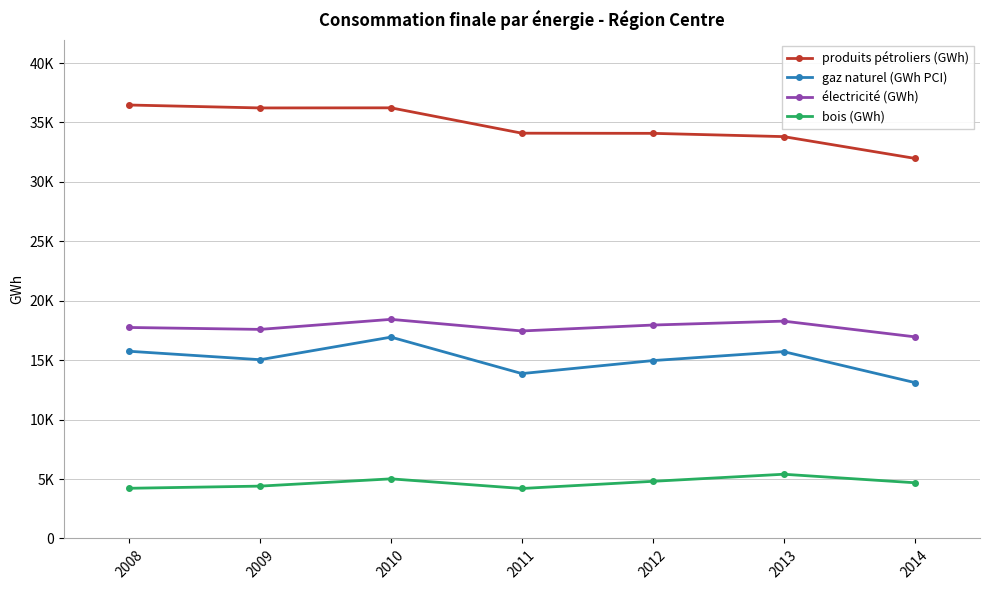

What is the value of the électricité (GWh) point at the 3rd from the left?

18436